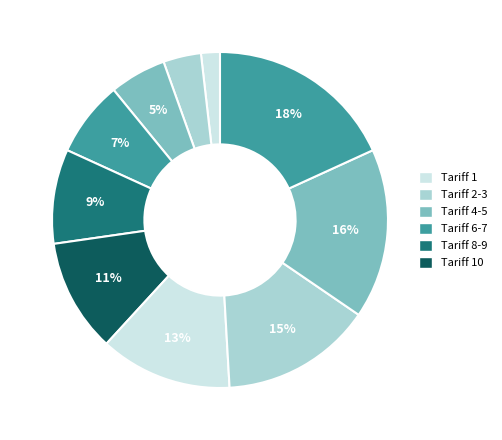

How many segments does this pie chart have?

10